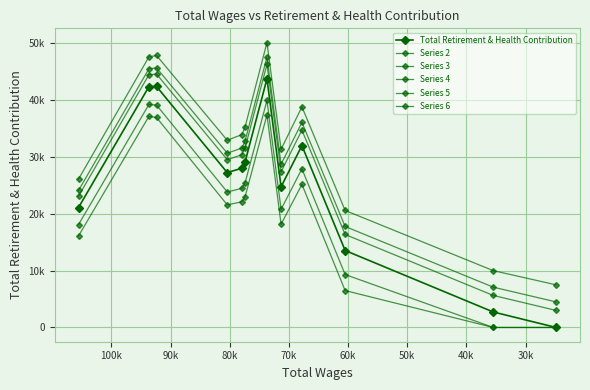

How many lines are shown in the chart?

6